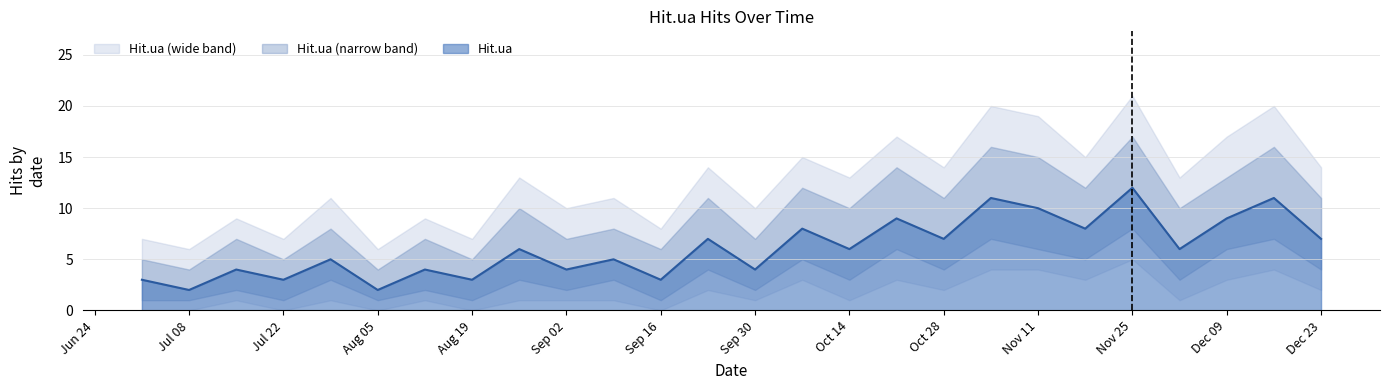

At which category does the chart reach its minimum across all series?

Jul 08